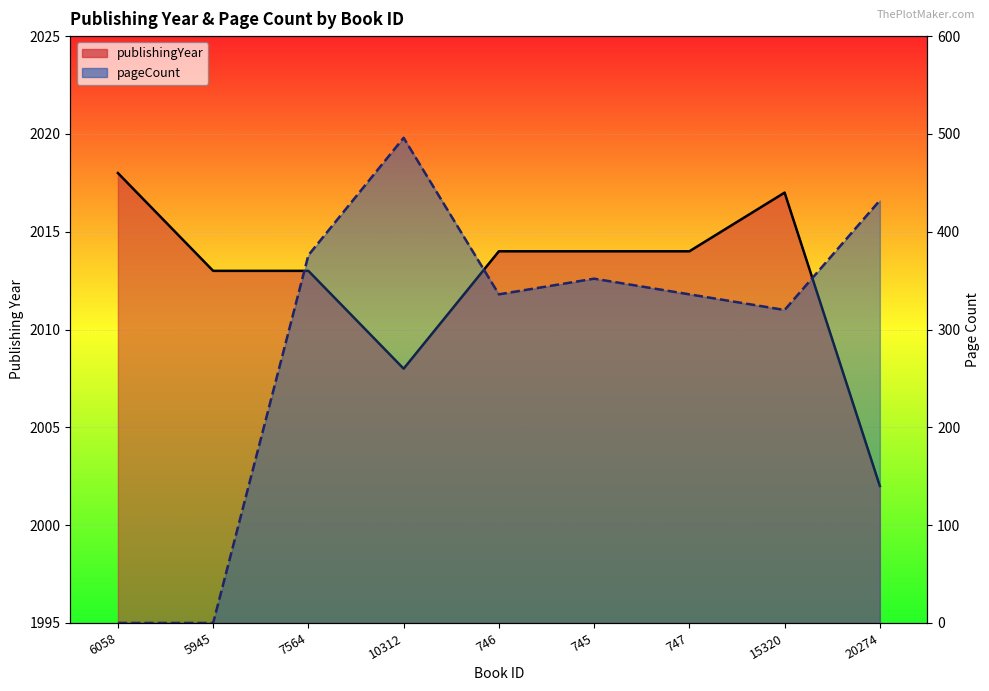

How many lines are shown in the chart?

2